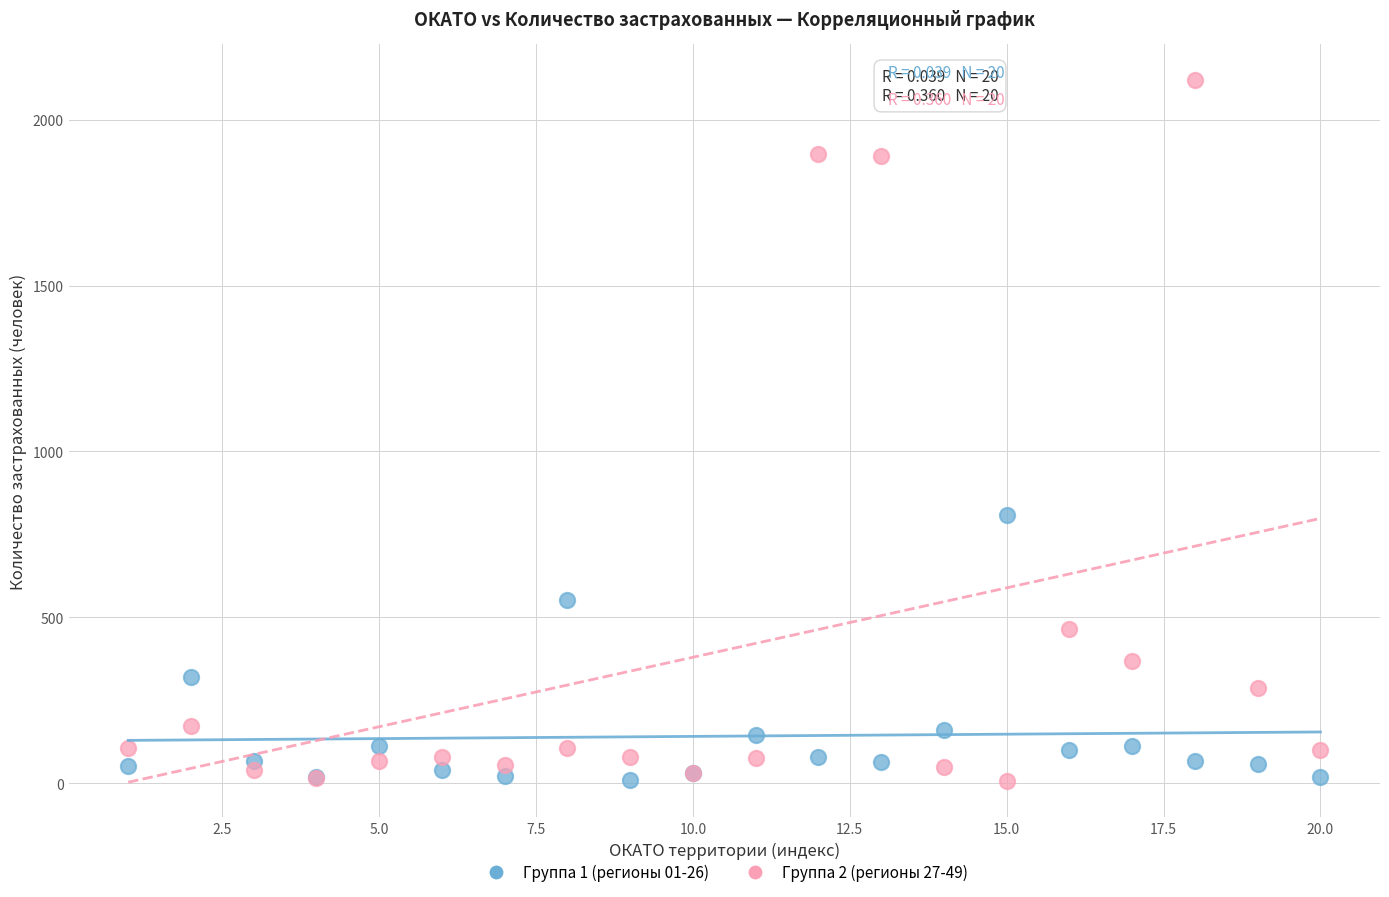

Which series has the largest Y range (max minus min)?

Группа 2 (регионы 27-49)